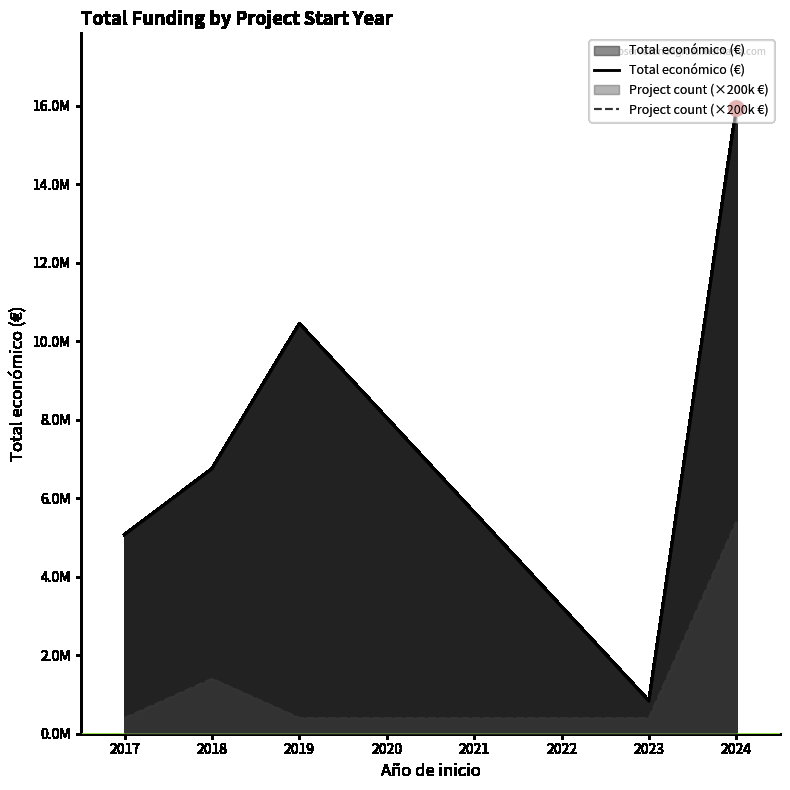

What are all the series names shown in the legend?

Total económico (€), Project count (×200k €)